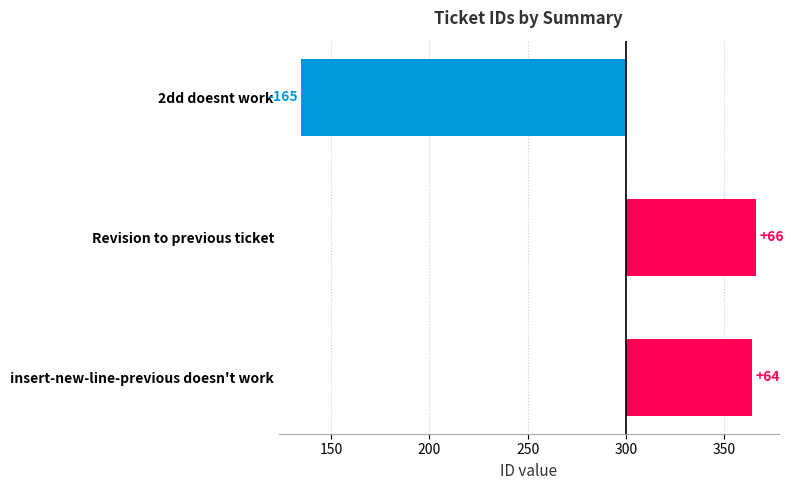

How many bars are there in total?

3